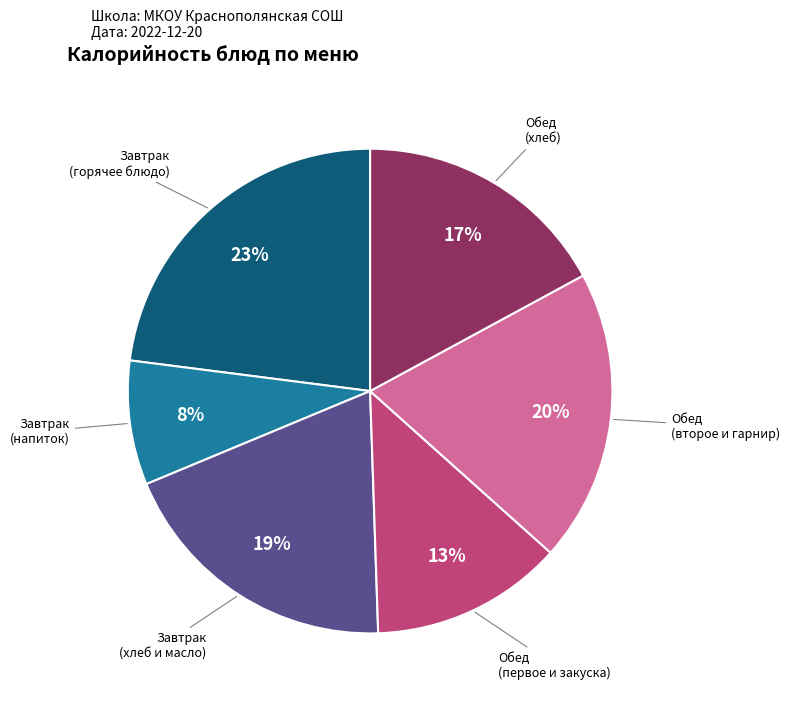

Is there a majority slice in this chart?

No